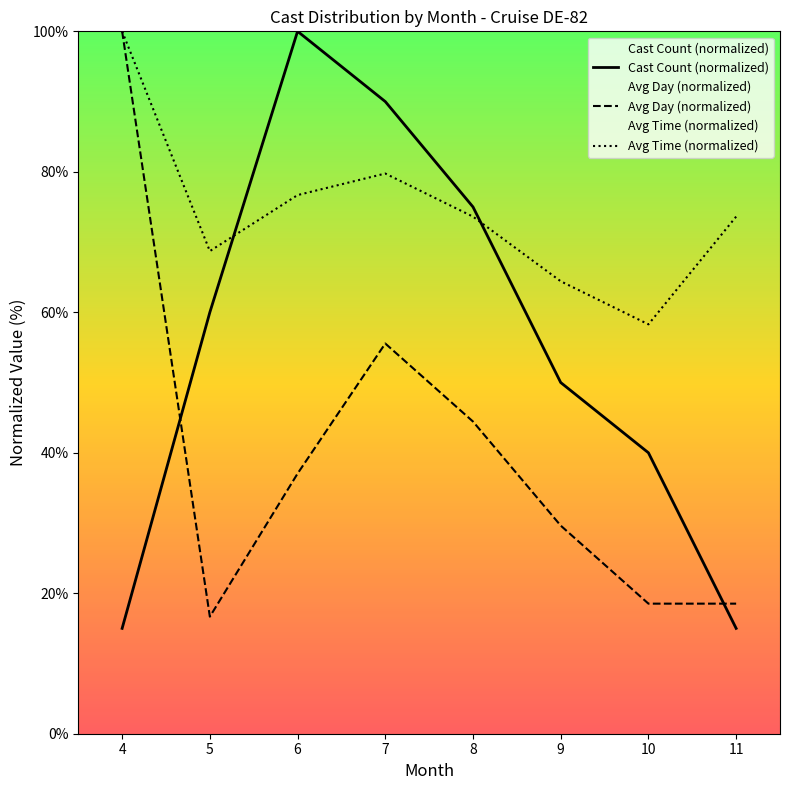

Rank the series by their maximum value, from lowest to highest.

Cast Count (normalized), Avg Day (normalized), Avg Time (normalized)